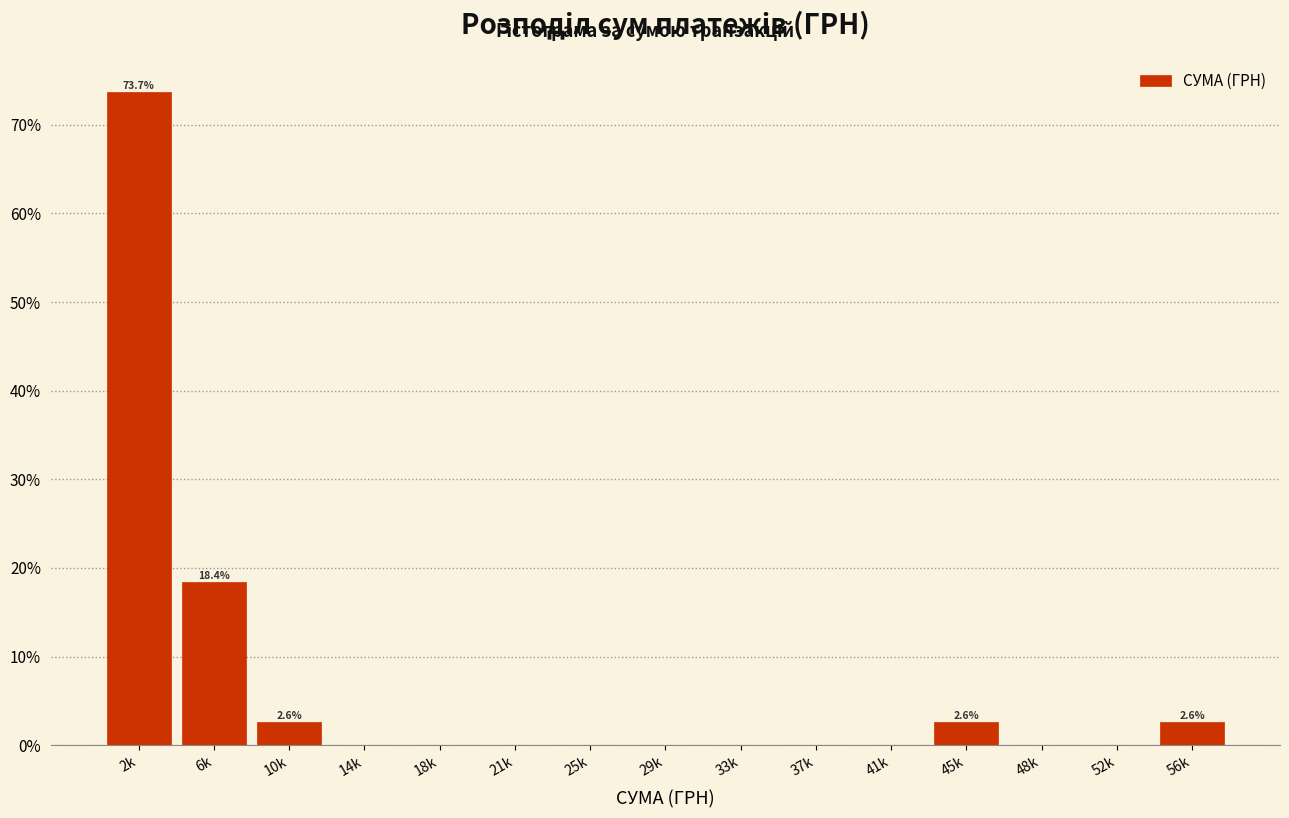

Reading left to right, what are all the values shown in this chart?

2k=73.7	6k=18.4	10k=2.6	14k=0.0	18k=0.0	21k=0.0	25k=0.0	29k=0.0	33k=0.0	37k=0.0	41k=0.0	45k=2.6	48k=0.0	52k=0.0	56k=2.6